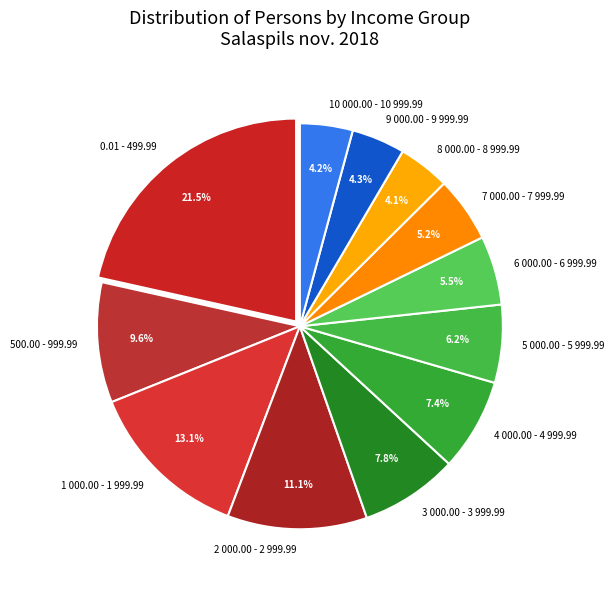

What is the total percentage of 5 000.00 - 5 999.99 and 3 000.00 - 3 999.99?

14.0%